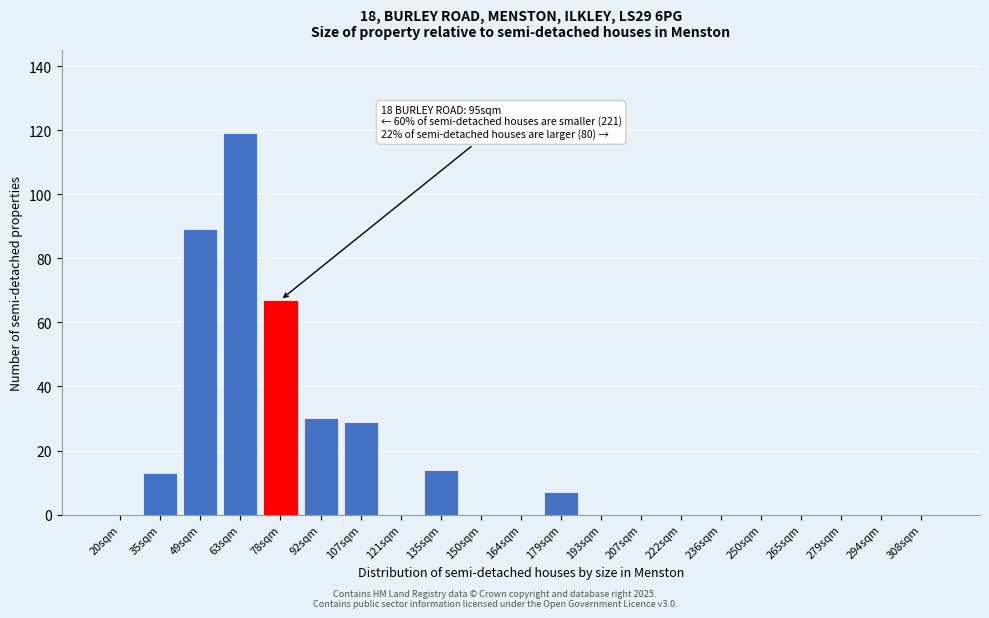

Reading left to right, what are all the values shown in this chart?

20sqm=0	35sqm=13	49sqm=89	63sqm=119	78sqm=67	92sqm=30	107sqm=29	121sqm=0	135sqm=14	150sqm=0	164sqm=0	179sqm=7	193sqm=0	207sqm=0	222sqm=0	236sqm=0	250sqm=0	265sqm=0	279sqm=0	294sqm=0	308sqm=0